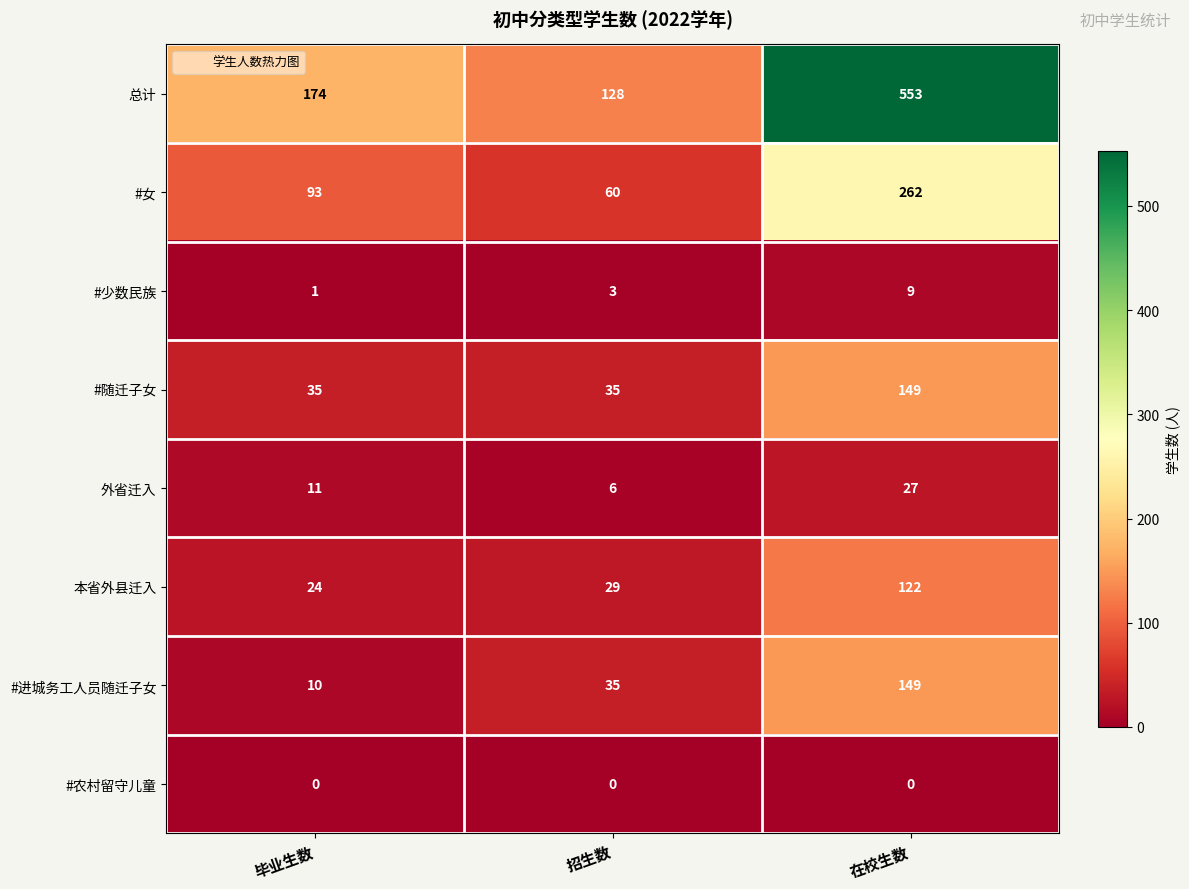

At how many categories does at least one series exceed 145?

2